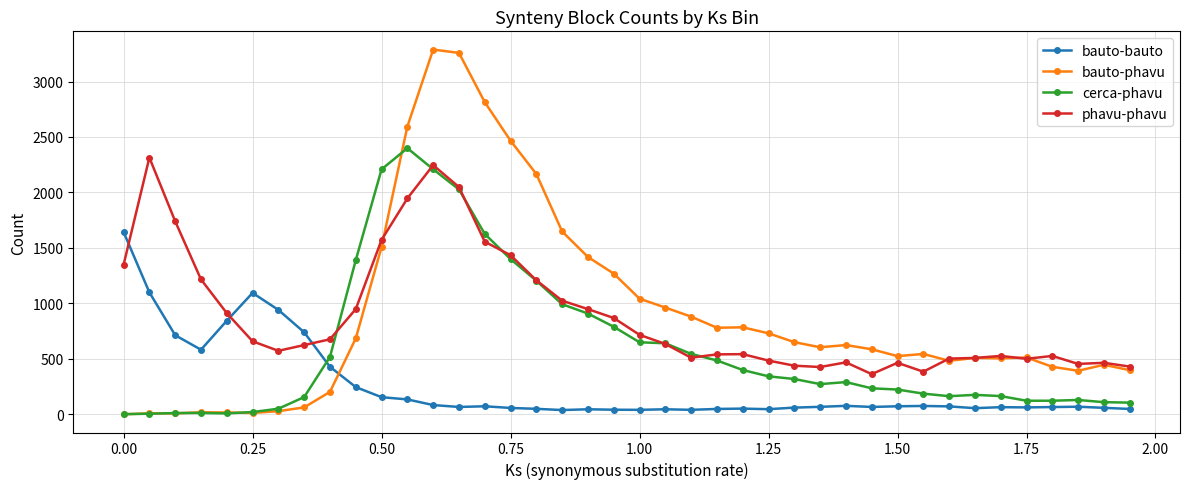

What is the sum of all bauto-bauto values?

10243